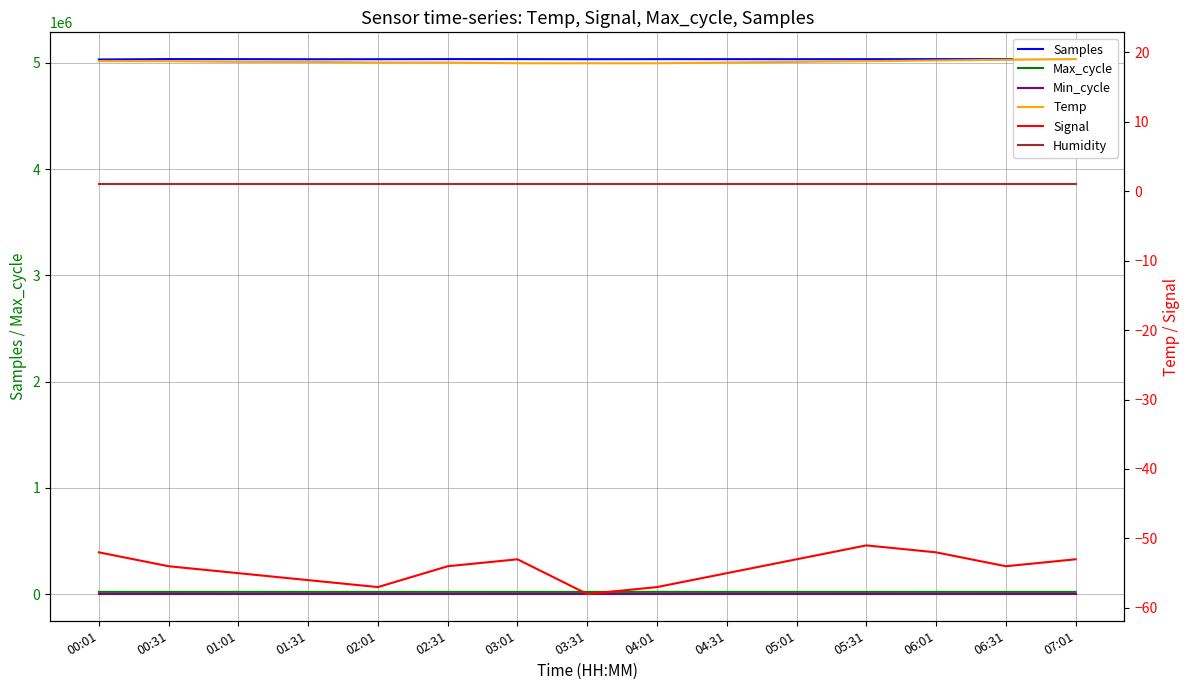

In Max_cycle, how many points are lower than both neighbors (excluding endpoints)?

6